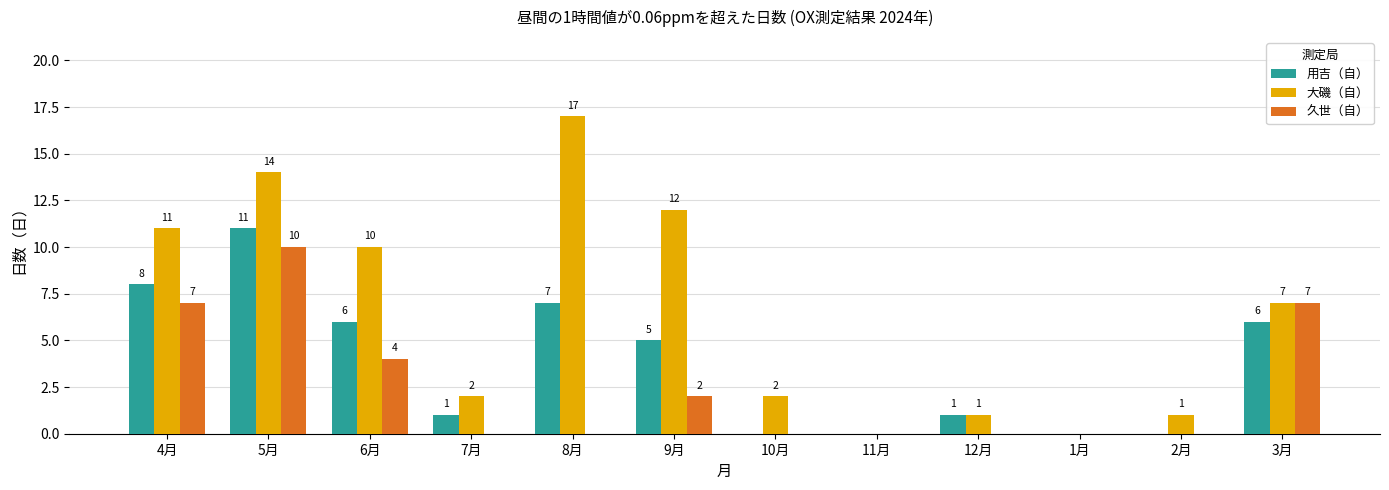

How many positive values does the 久世（自） series have?

5